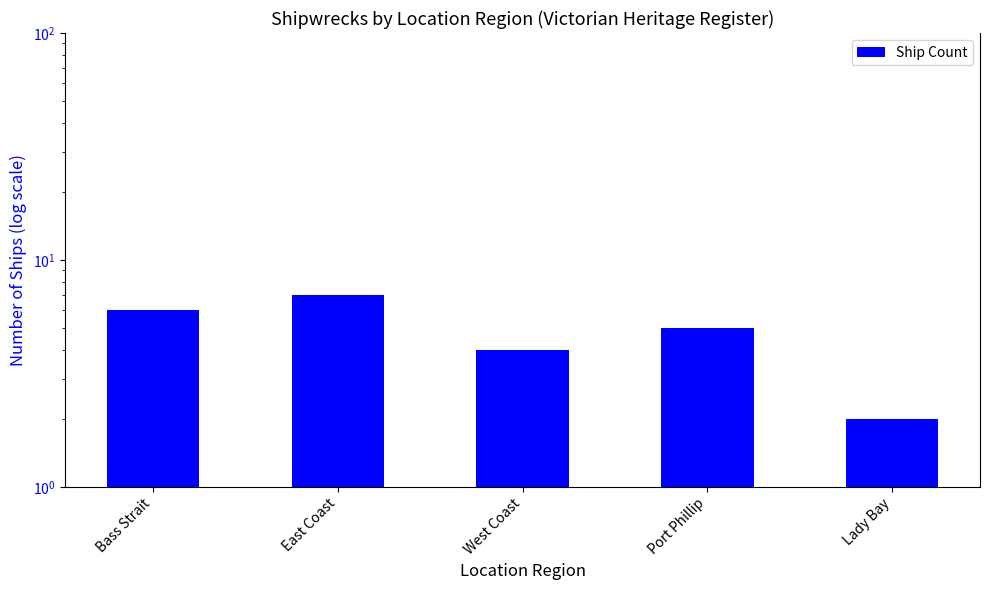

List the labels in order of value, smallest first.

Lady Bay, West Coast, Port Phillip, Bass Strait, East Coast